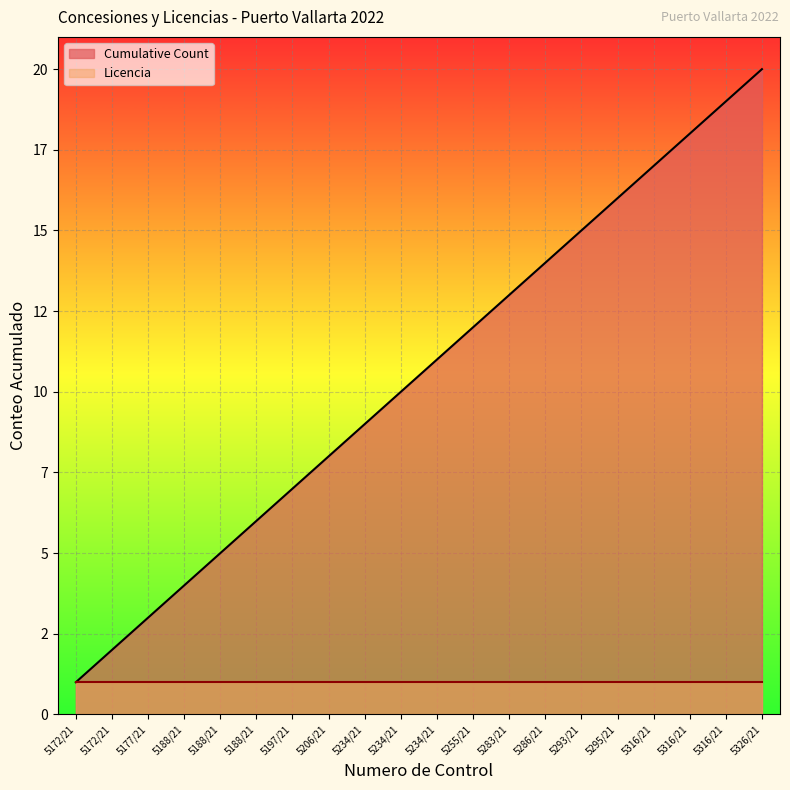

True or false: the data shows 20 at 5326/21.

True